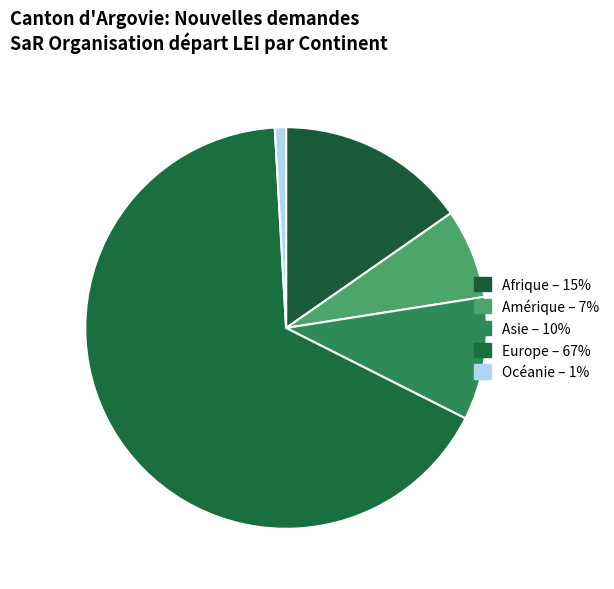

To the nearest percent, what is the combined percentage of Asie and Europe?

77%